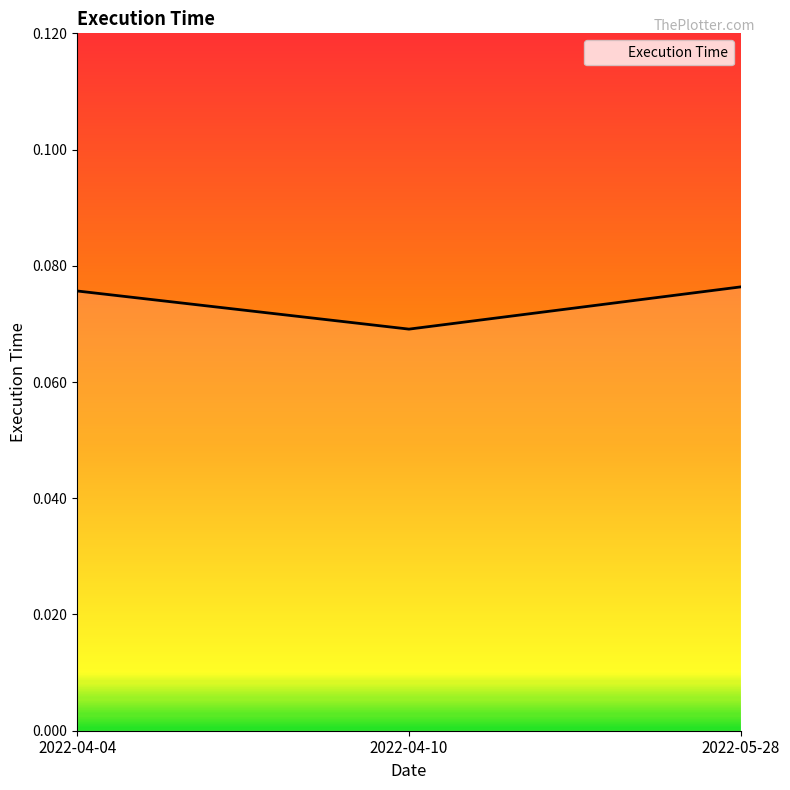

At which category does the chart reach its minimum across all series?

2022-04-10